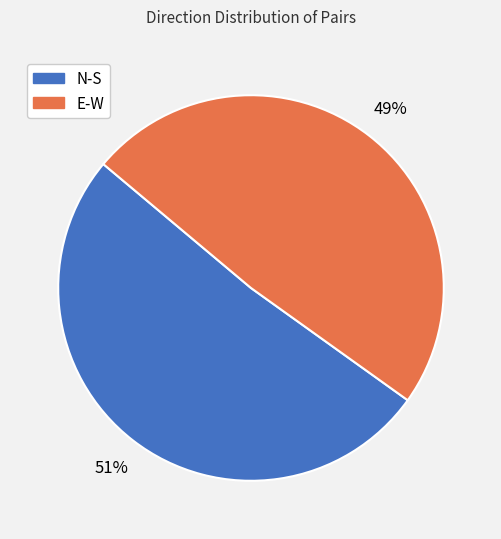

What percentage is the E-W slice, to the nearest percent?

49%